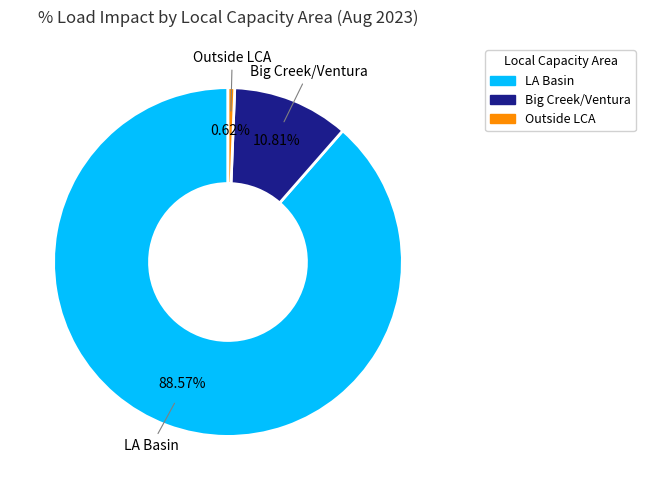

Is there a majority slice in this chart?

Yes